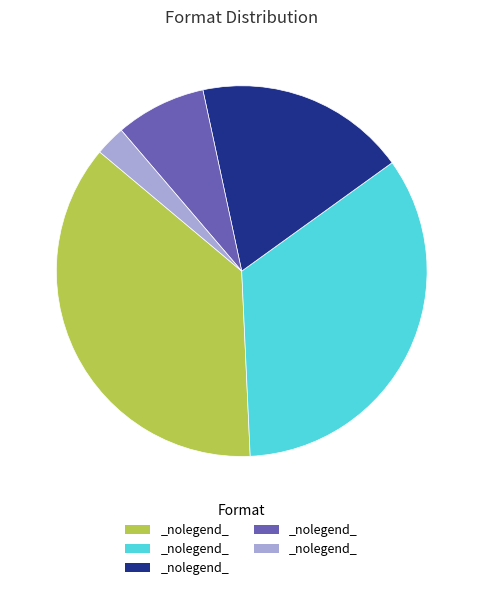

How many segments does this pie chart have?

5